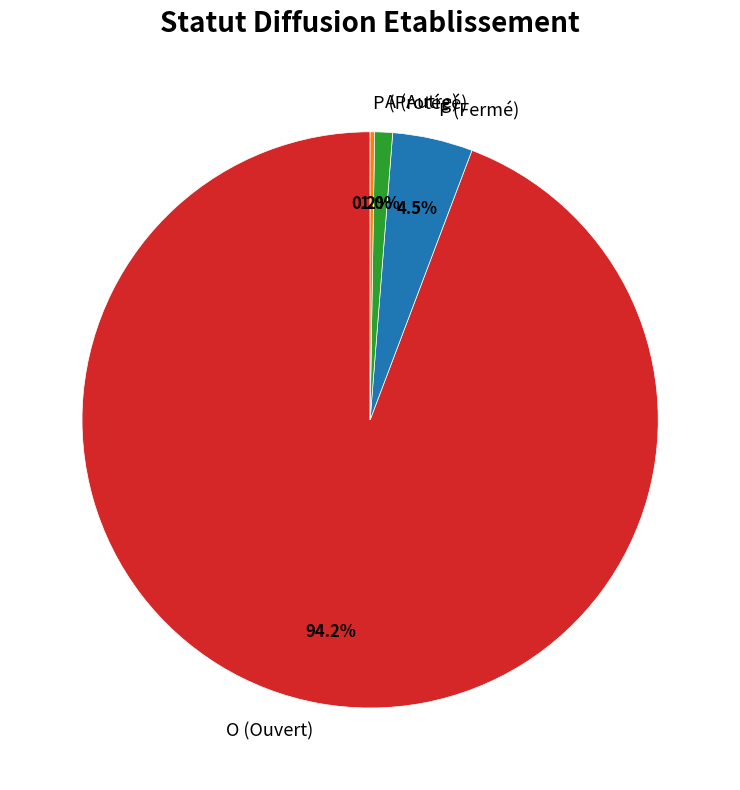

What portion of the pie excludes A (Autre)?

99.0%